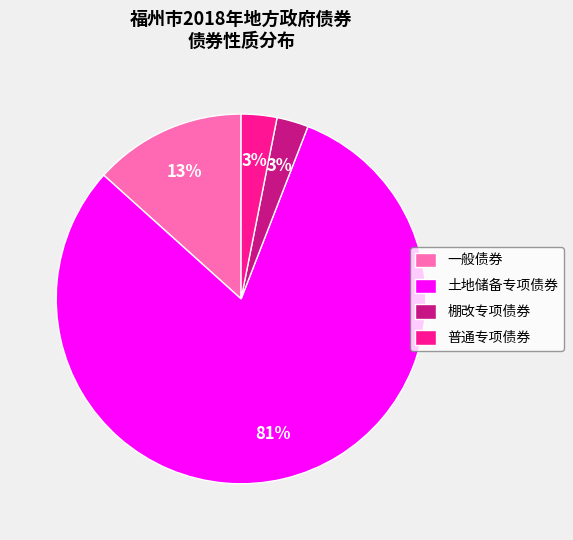

Between 土地储备专项债券 and 一般债券, which is larger?

土地储备专项债券